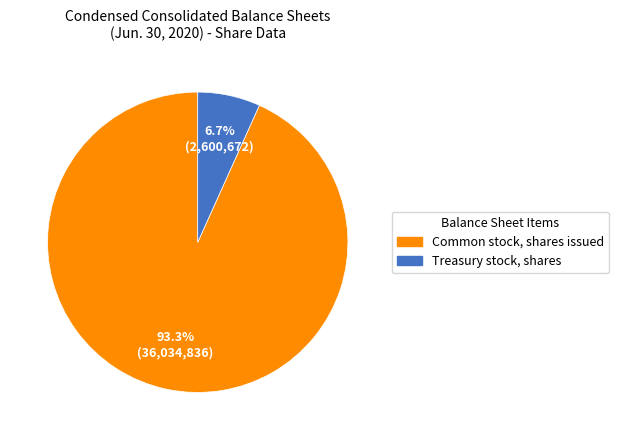

Does any single category account for the majority?

Yes